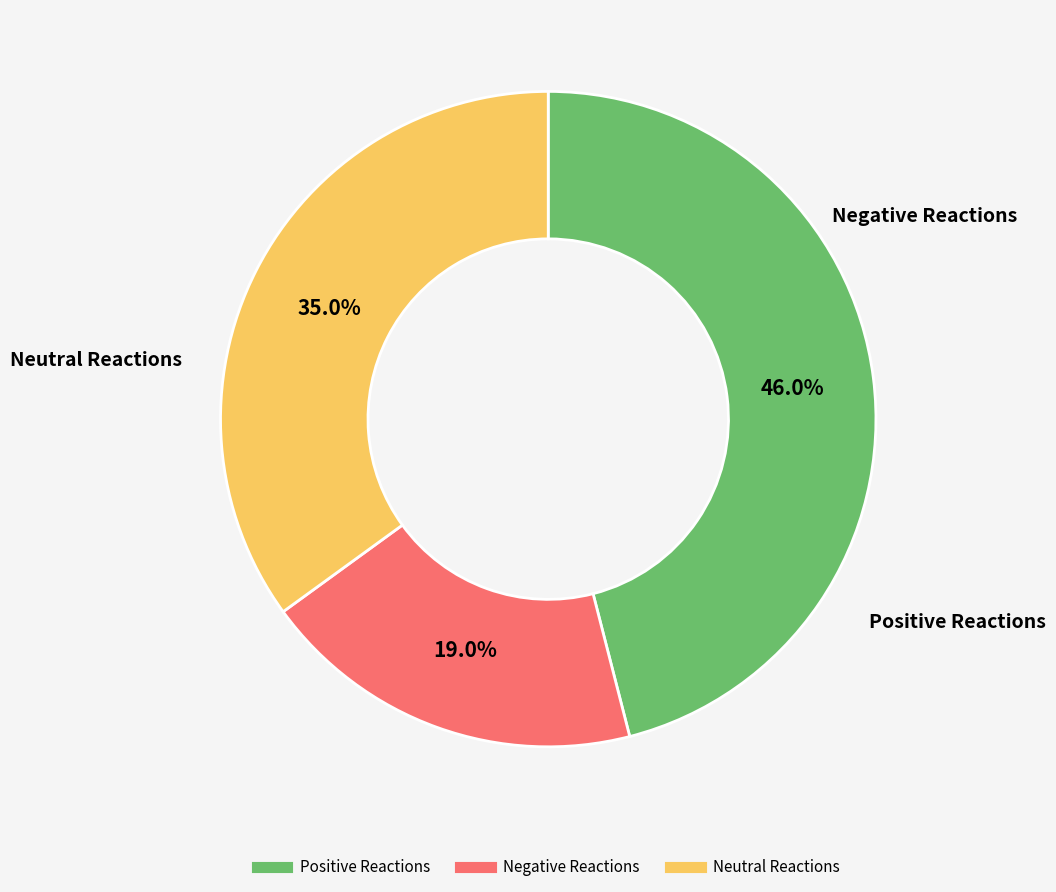

Does any single category account for the majority?

No